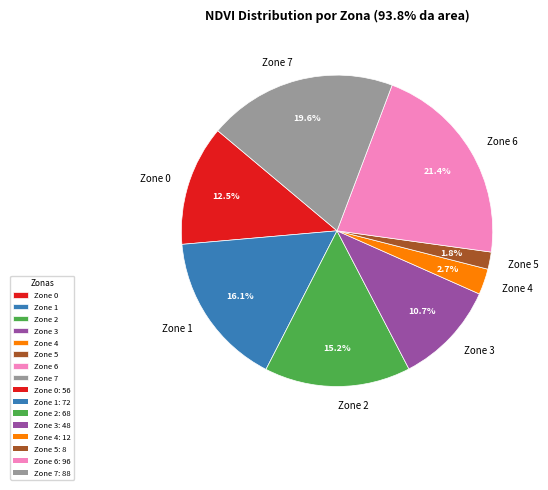

What is the ratio of the value at Zone 6 to the value at Zone 3?

2.0